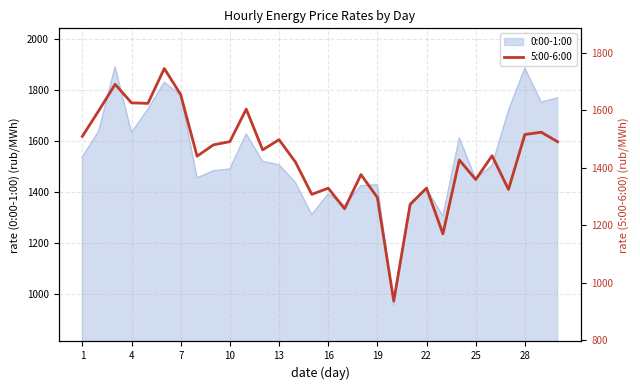

Reading left to right, what are all the values shown in this chart?

1509.4	1598.5	1690.1	1625.7	1623.9	1745.1	1654.3	1440.3	1479.8	1490.9	1603.9	1462.4	1497.7	1420.1	1307.6	1329.1	1257.7	1376.3	1296.7	937.0	1273.1	1329.4	1170.4	1427.0	1359.3	1441.7	1324.7	1515.7	1523.6	1490.5